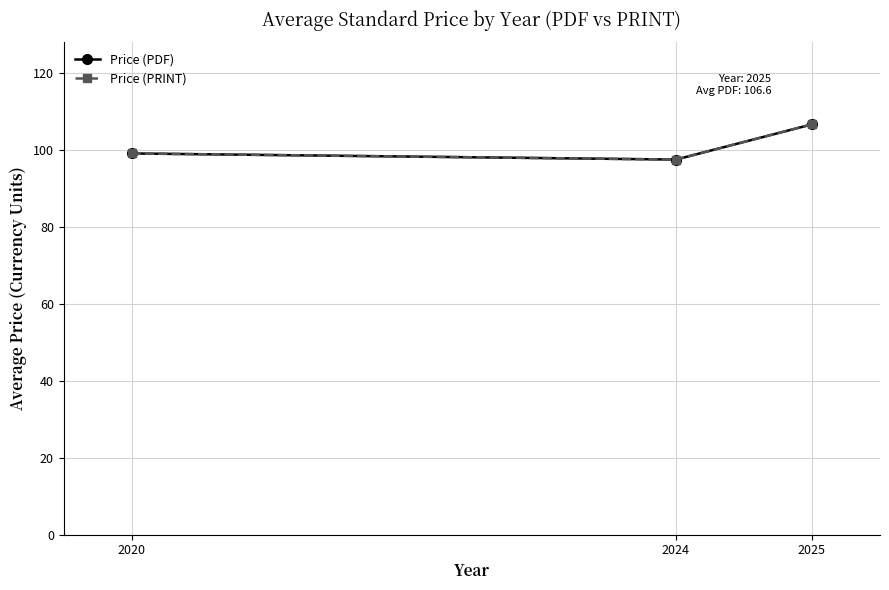

Is the value of Price (PDF) at 2025 greater than the value of Price (PRINT) at 2020?

Yes